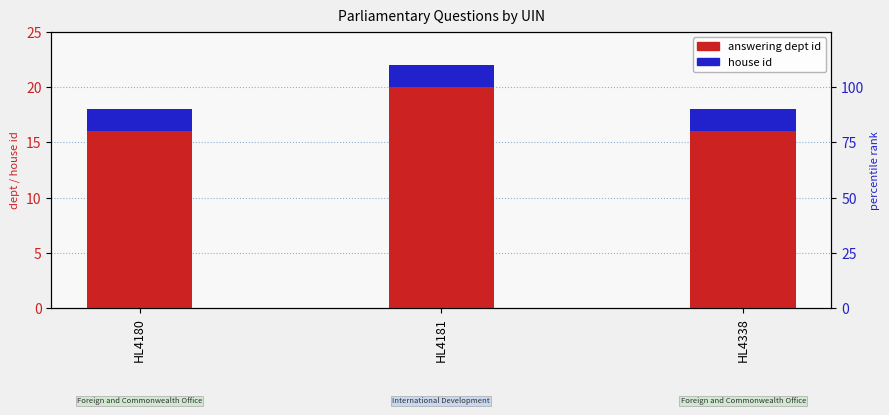

What is the difference between the maximum and minimum values in the answering dept id series?

4